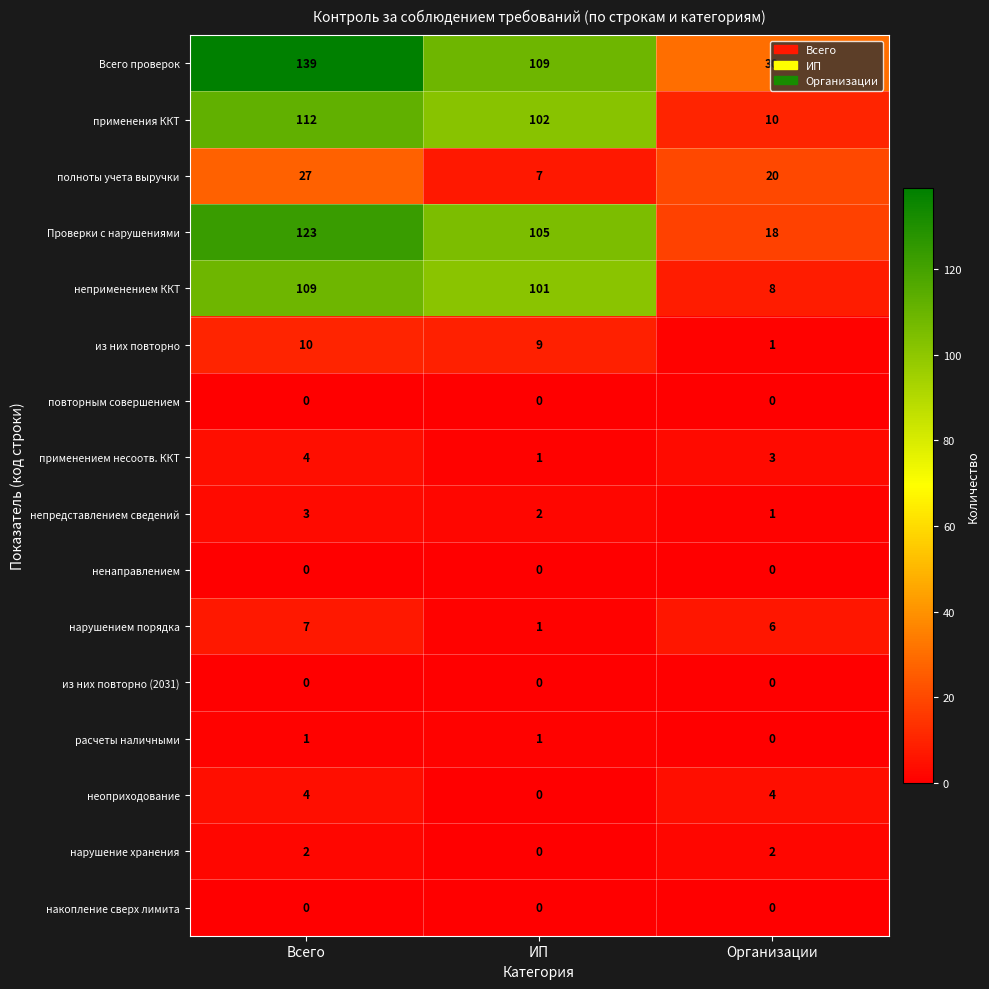

What is the average value of the неприменением ККТ series?

73